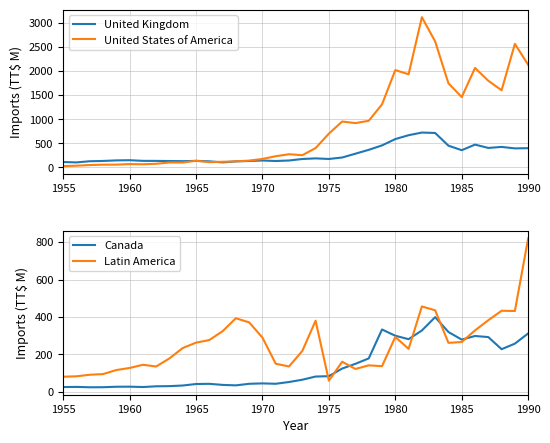

What is the smallest value displayed?

24.9